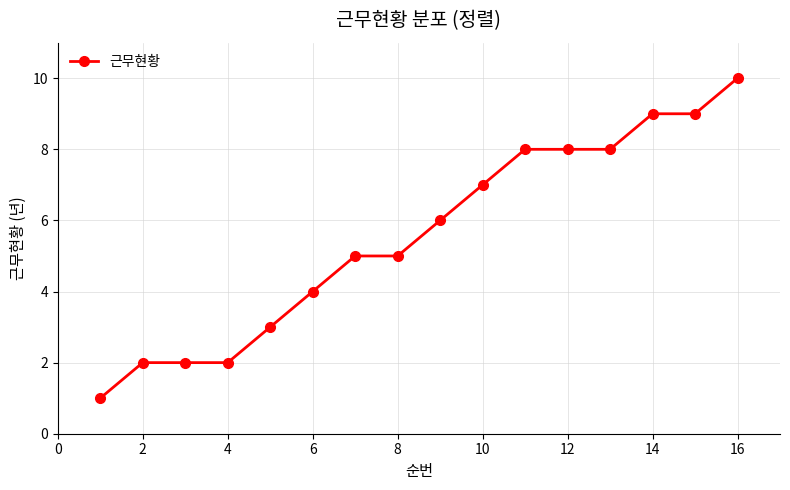

What is the greatest value displayed?

10